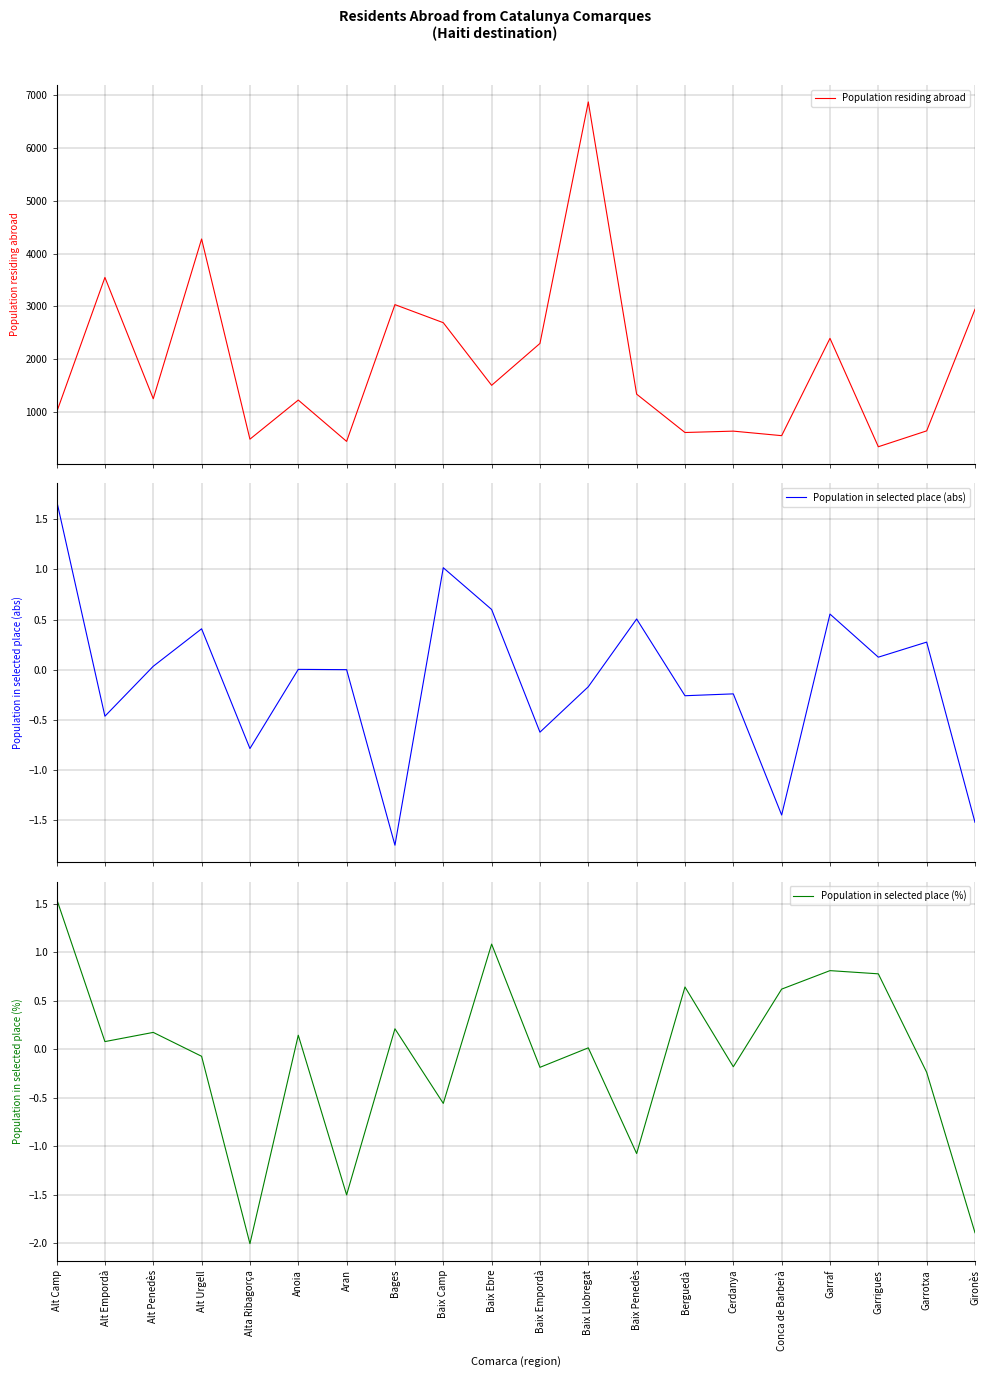

What is the label of the 2nd point from the right?

Garrotxa